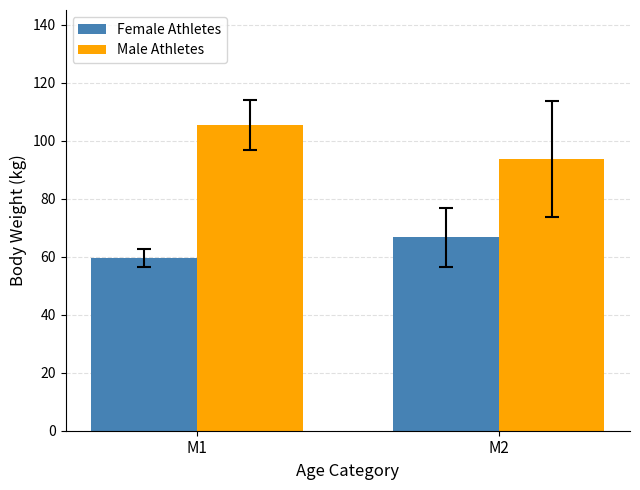

The value of Male Athletes at M1 is 105.4. True or false?

True